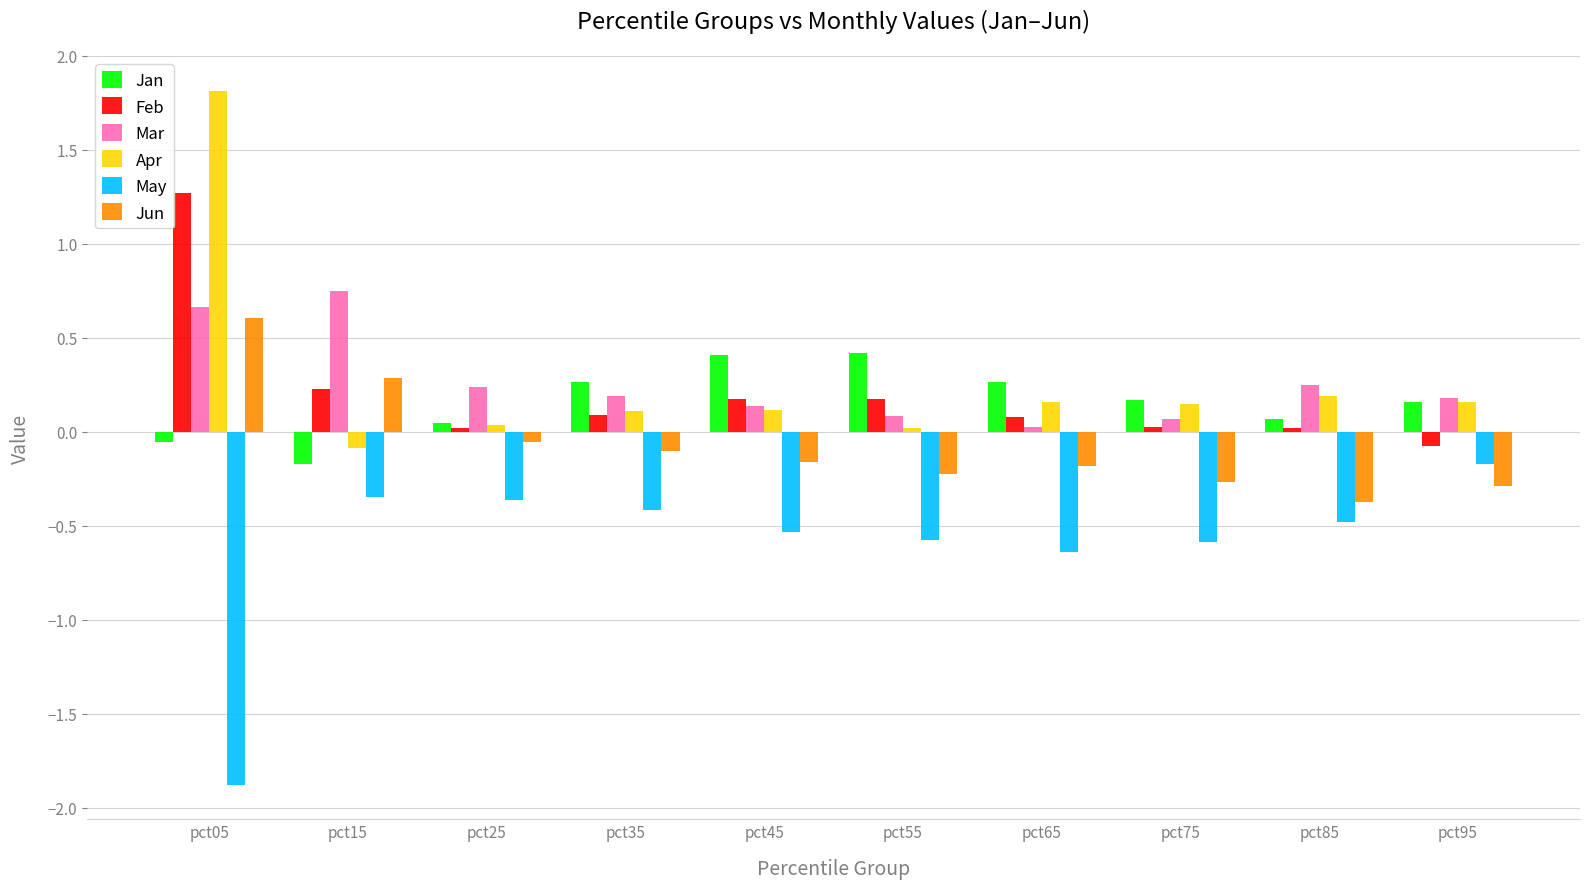

Is the value of May at pct25 greater than the value of Jun at pct75?

No